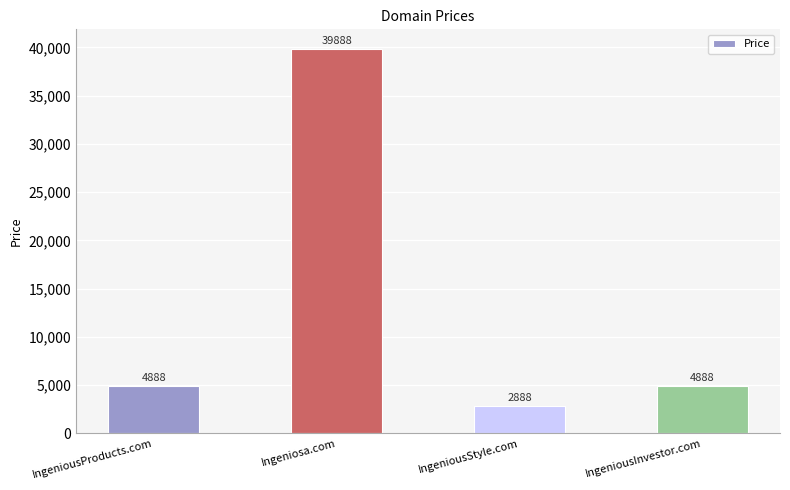

What is the difference between the maximum and second lowest values?

35000